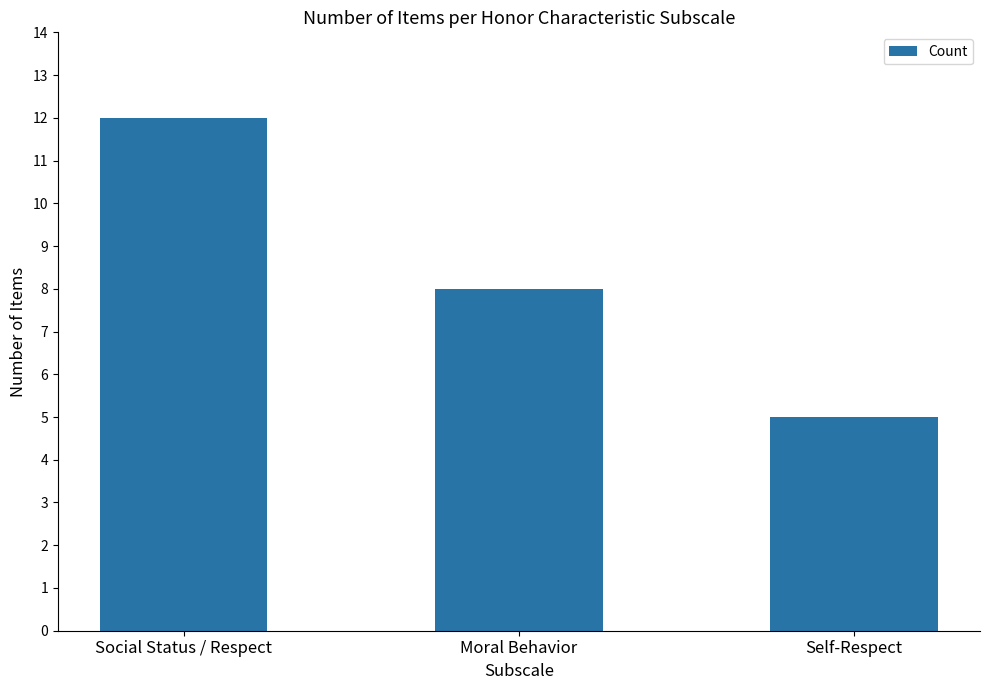

True or false: the data shows 7 at Self-Respect.

False